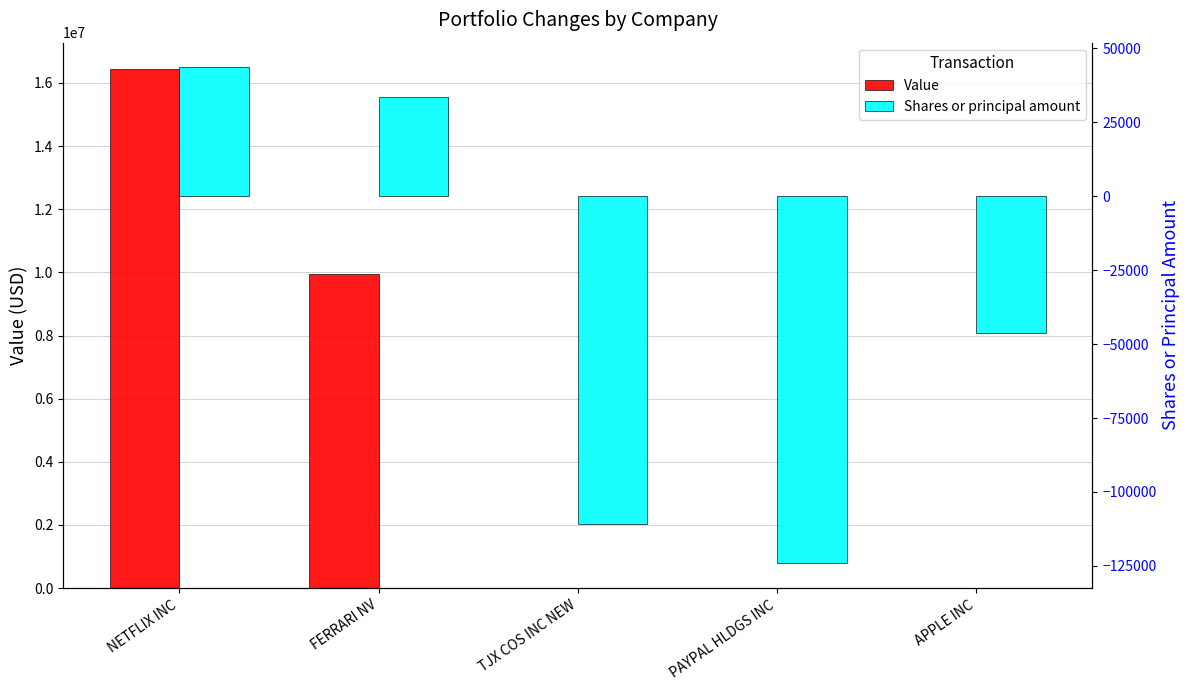

At TJX COS INC NEW, list the series in order from smallest to largest.

Shares or principal amount, Value